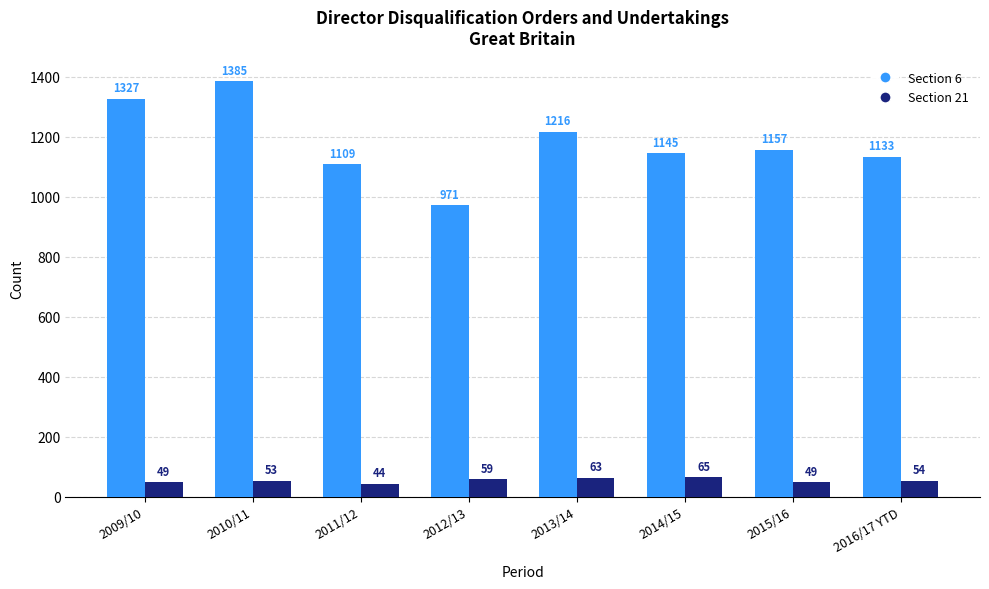

Reading right to left, extract all data points from this chart.

Section 6: 2016/17 YTD=1133	2015/16=1157	2014/15=1145	2013/14=1216	2012/13=971	2011/12=1109	2010/11=1385	2009/10=1327
Section 21: 2016/17 YTD=54	2015/16=49	2014/15=65	2013/14=63	2012/13=59	2011/12=44	2010/11=53	2009/10=49